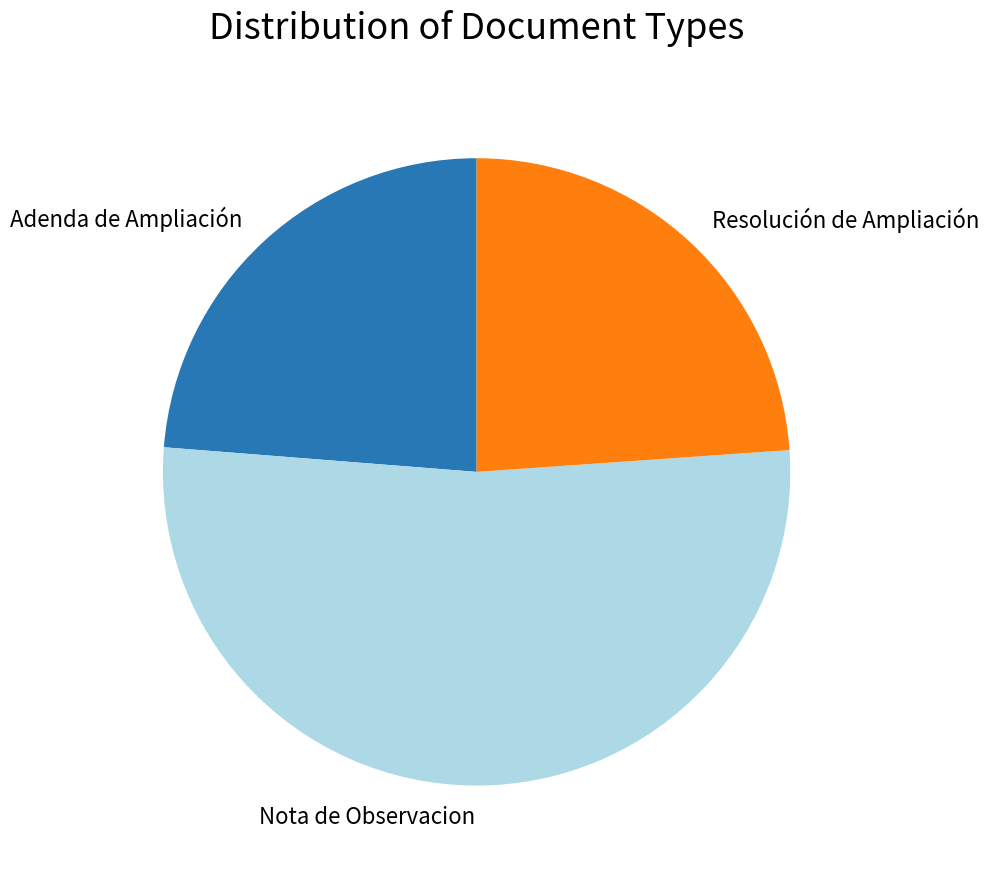

Approximately how many times larger is the value at Resolución de Ampliación compared to Adenda de Ampliación?

1.0